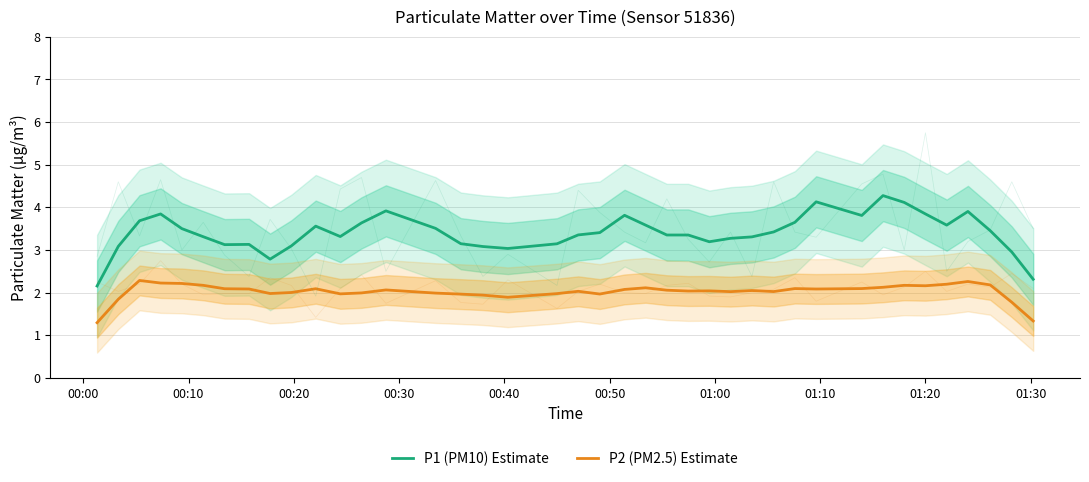

How many series are shown in this chart?

2